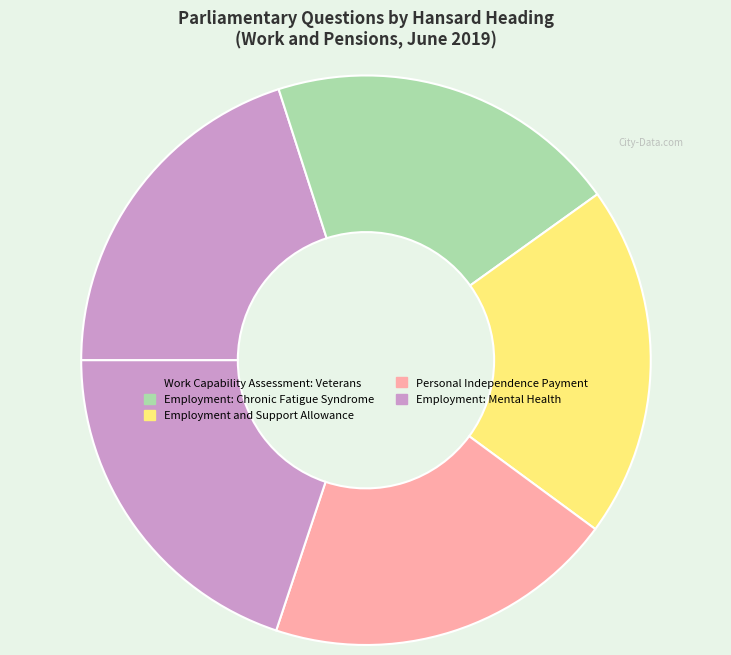

True or false: Employment: Mental Health accounts for 15% of the total.

False